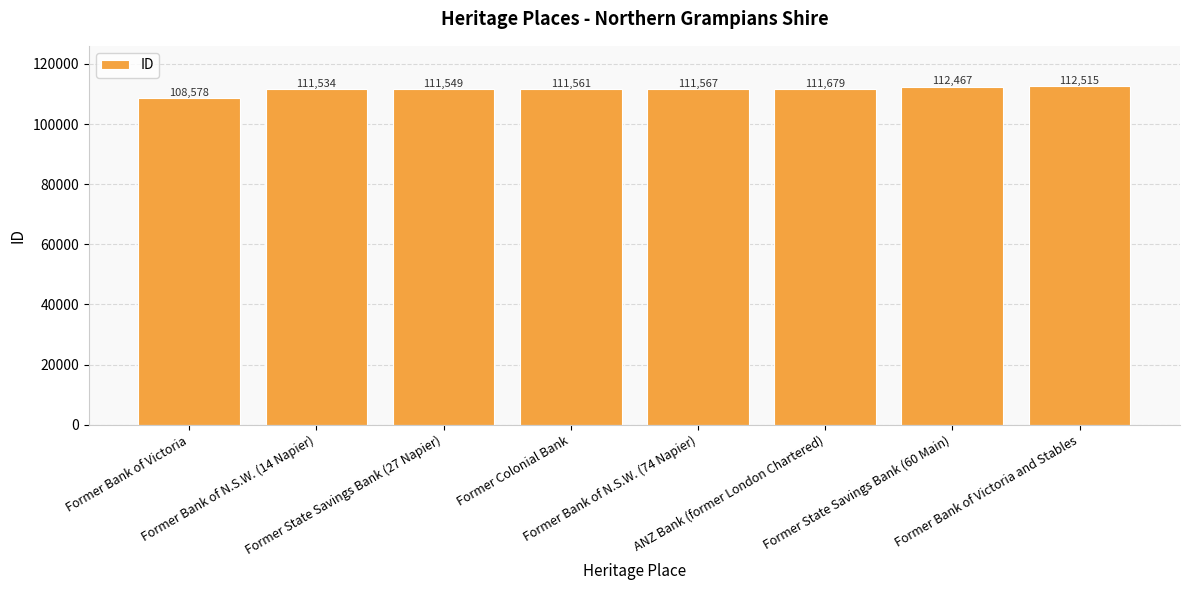

What is the difference between the second highest and second lowest values?

933